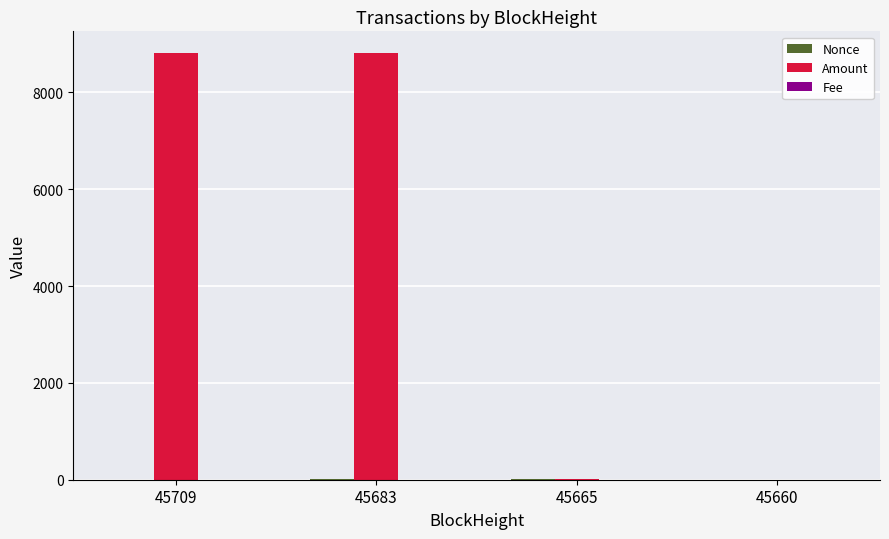

Which series has the largest total across all categories?

Amount